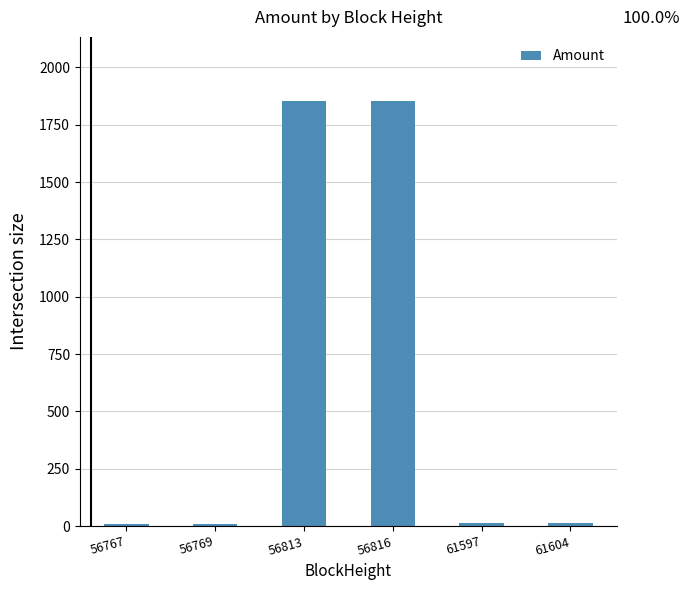

What is the maximum value shown in the chart?

1854.5